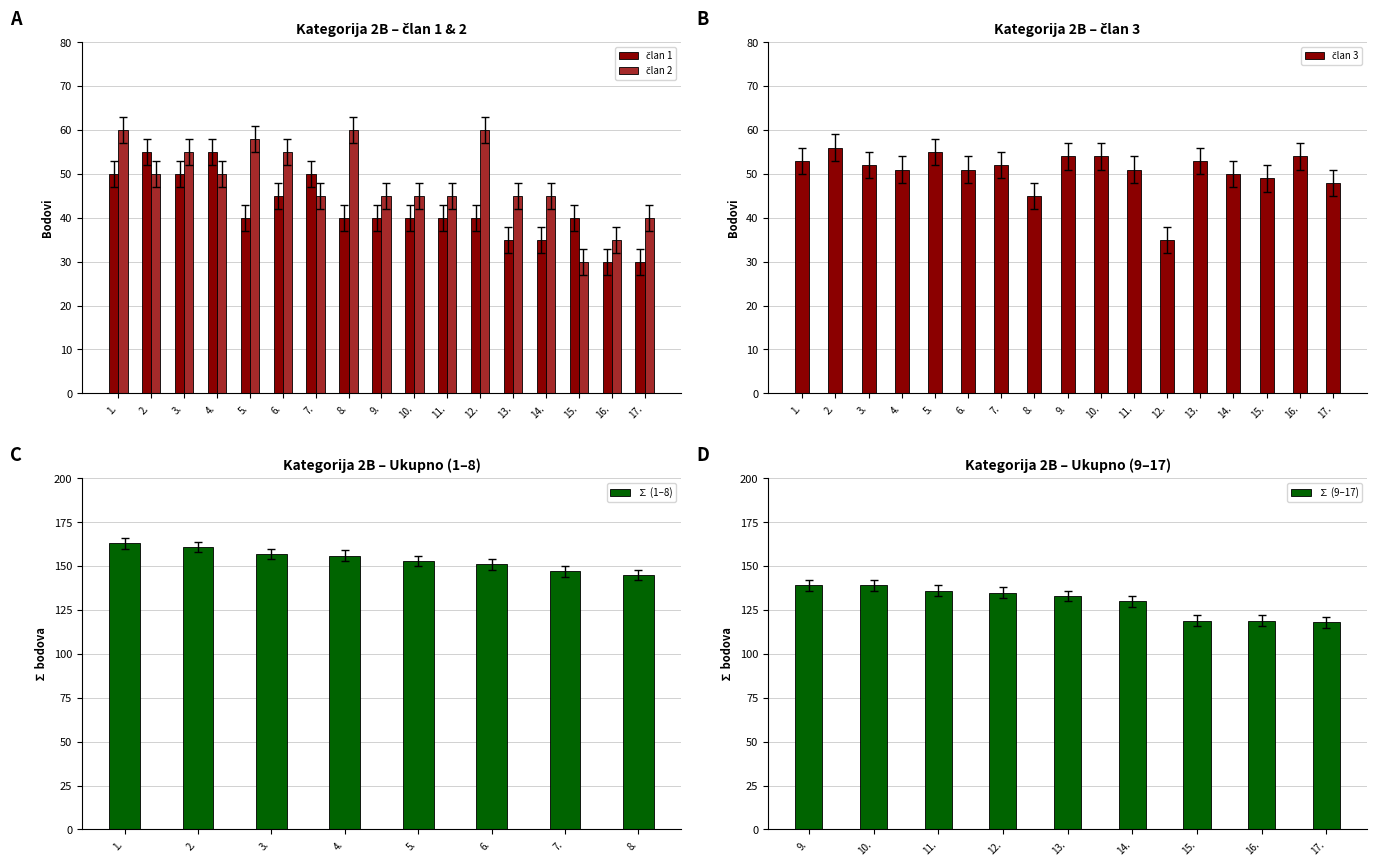

What is the highest value of the ∑ (1–8) series?

163